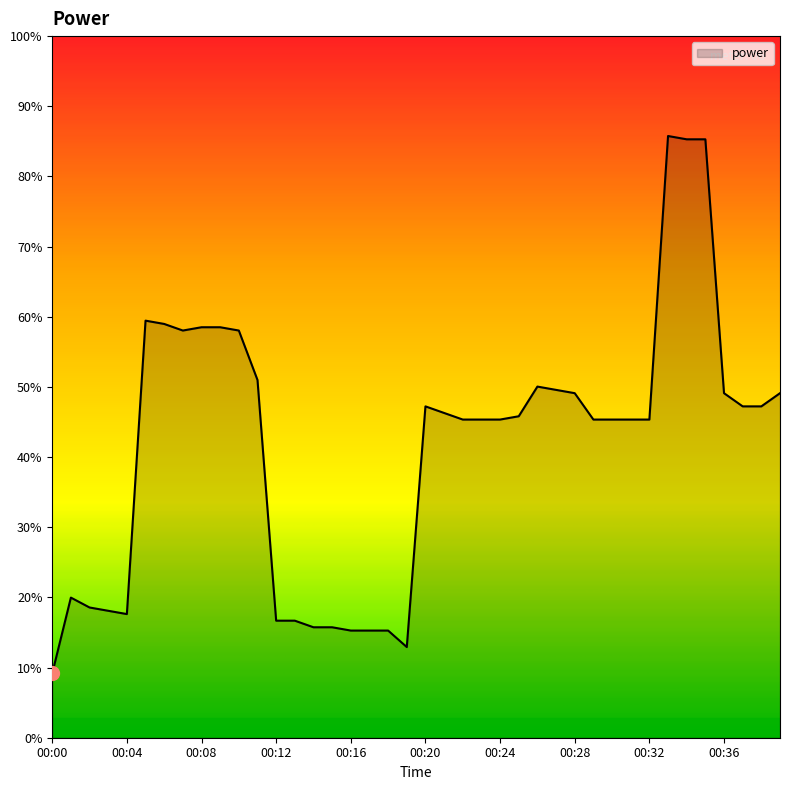

Does the chart have visible grid lines?

No